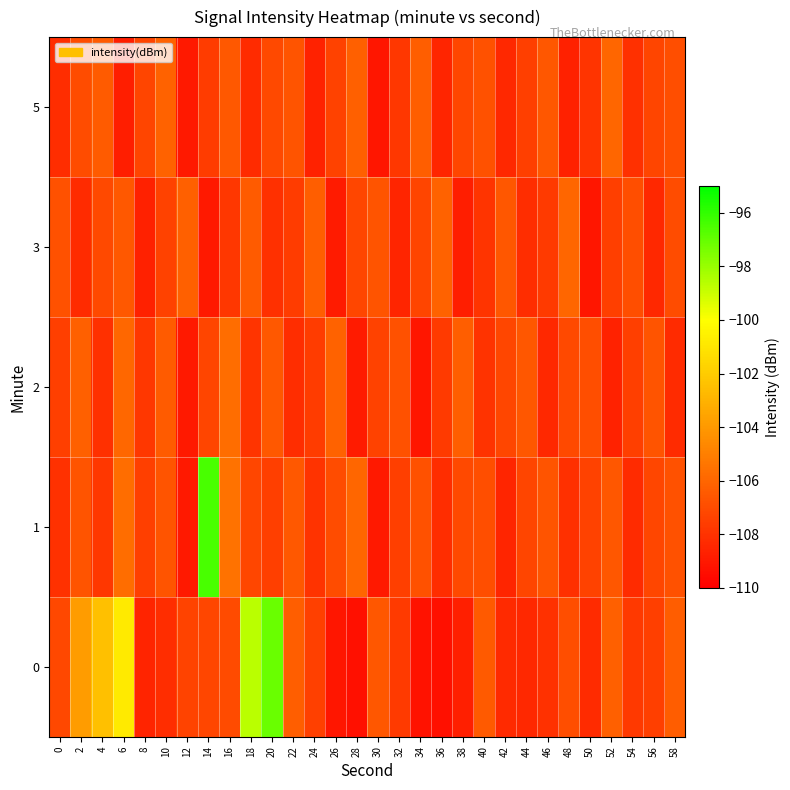

Which has a higher value, 20 or 50?

20